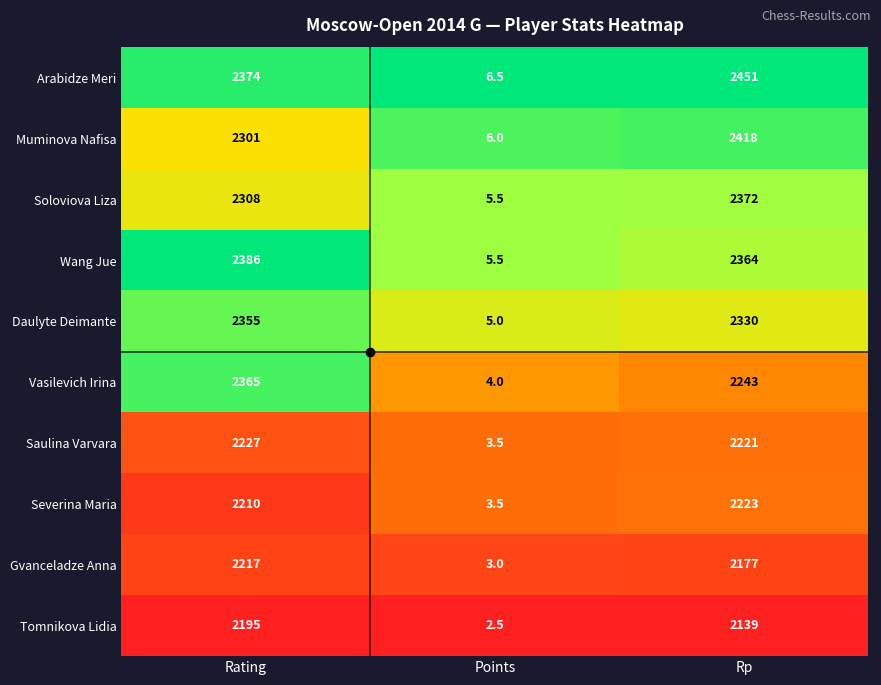

What is the sum of all Soloviova Liza values?

4685.5